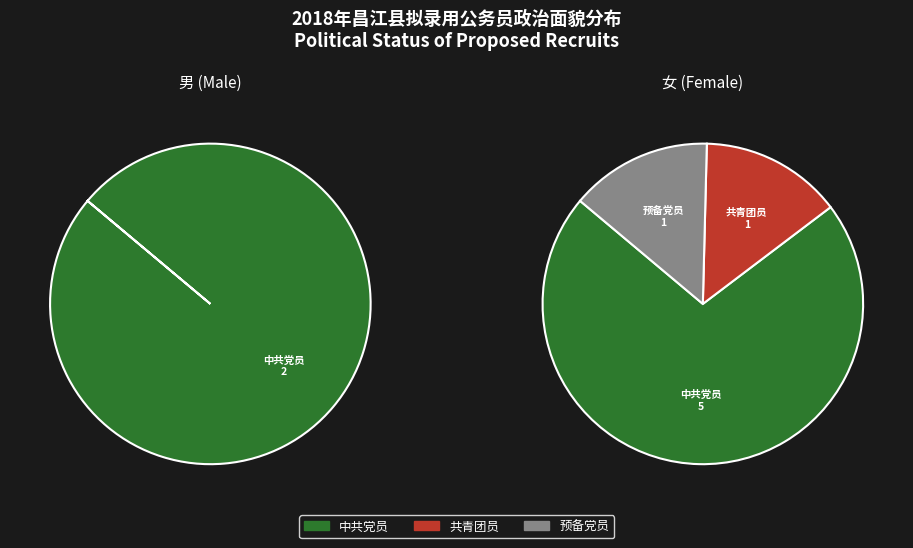

Which category has the biggest portion of the pie?

中共党员